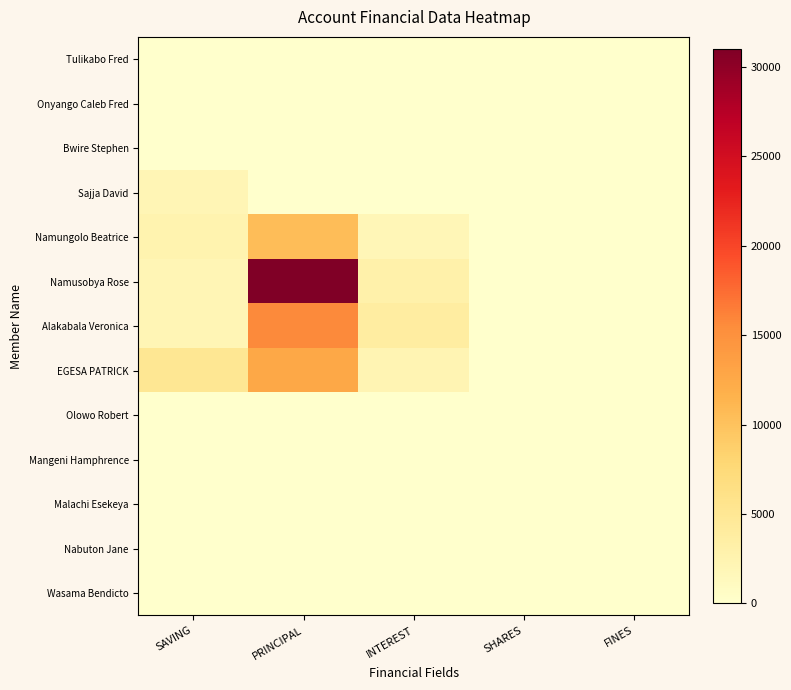

At how many categories does at least one series exceed 2467?

3